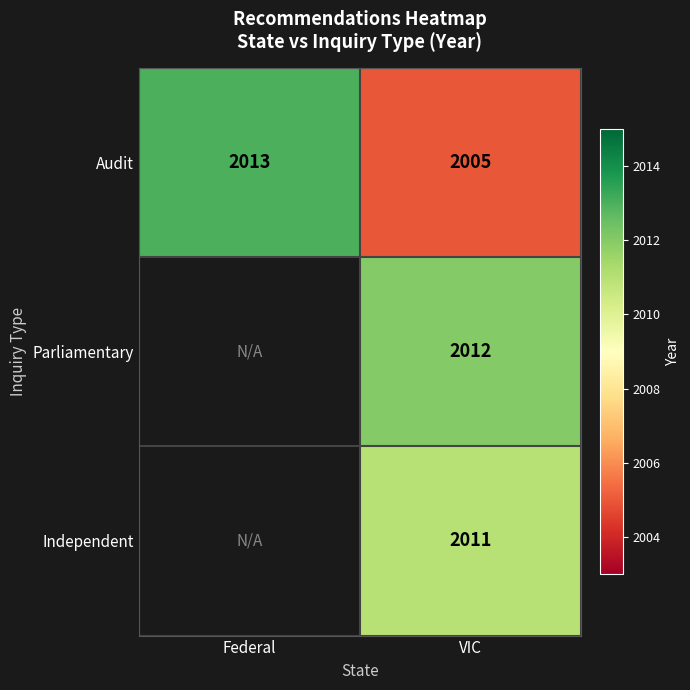

Rank the series at VIC from highest to lowest value.

Parliamentary, Independent, Audit